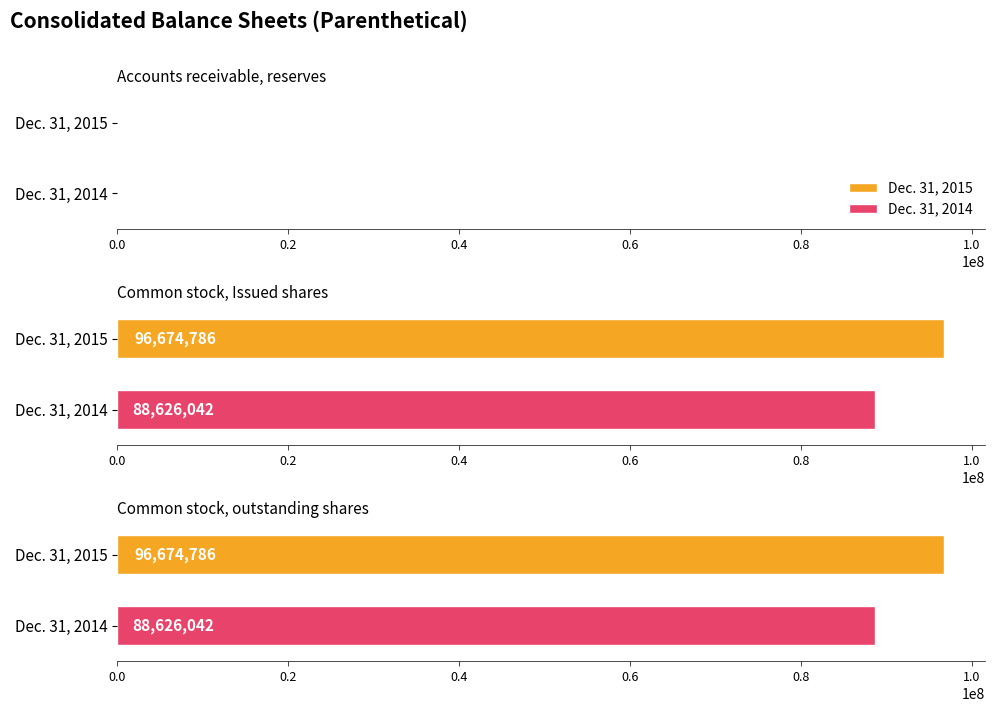

The Dec. 31, 2014 series shows 86 at Accounts receivable, reserves. True or false?

True